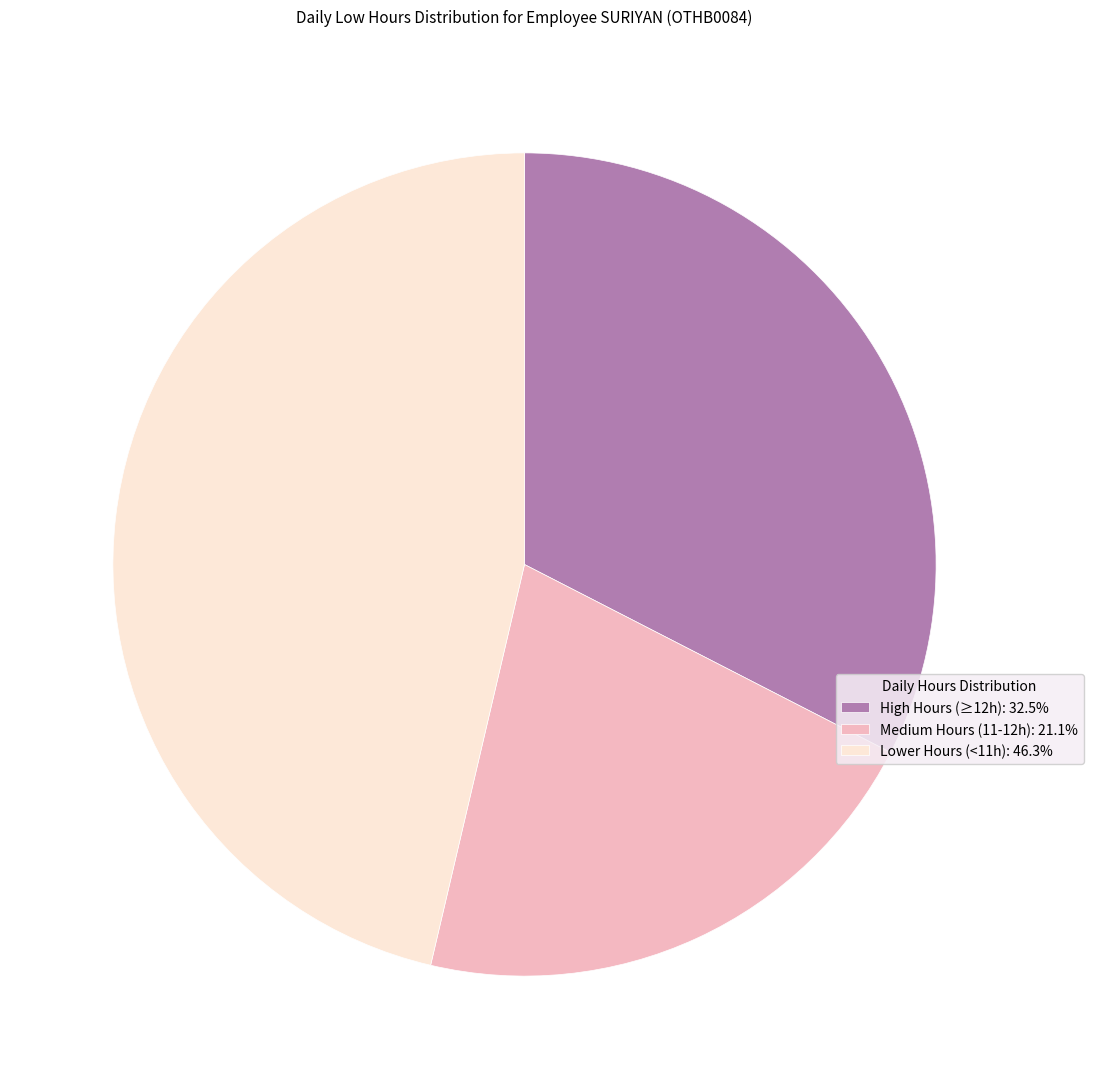

Is the sum of Lower Hours (<11h): 46.3% and Medium Hours (11-12h): 21.1% greater than half?

Yes